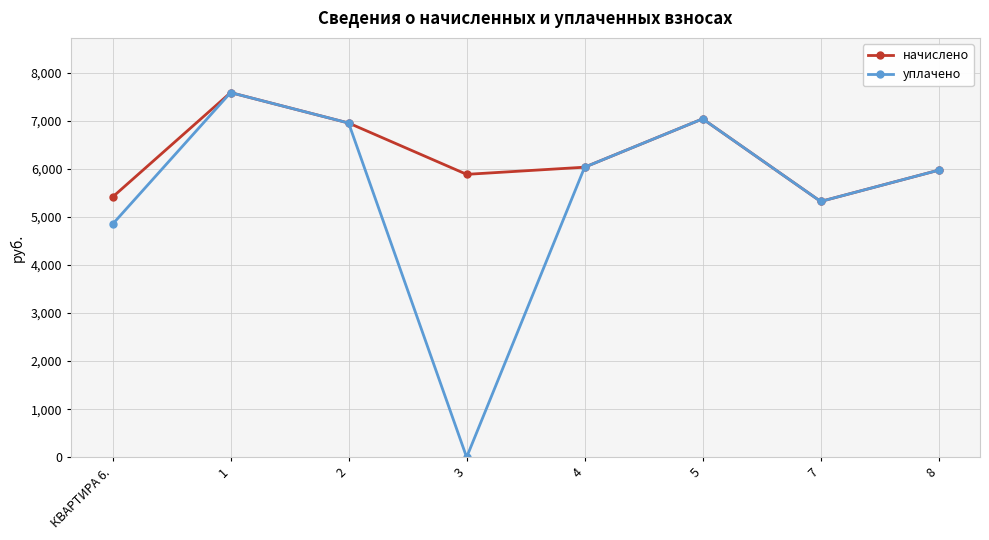

What is the maximum value for уплачено?

7588.6